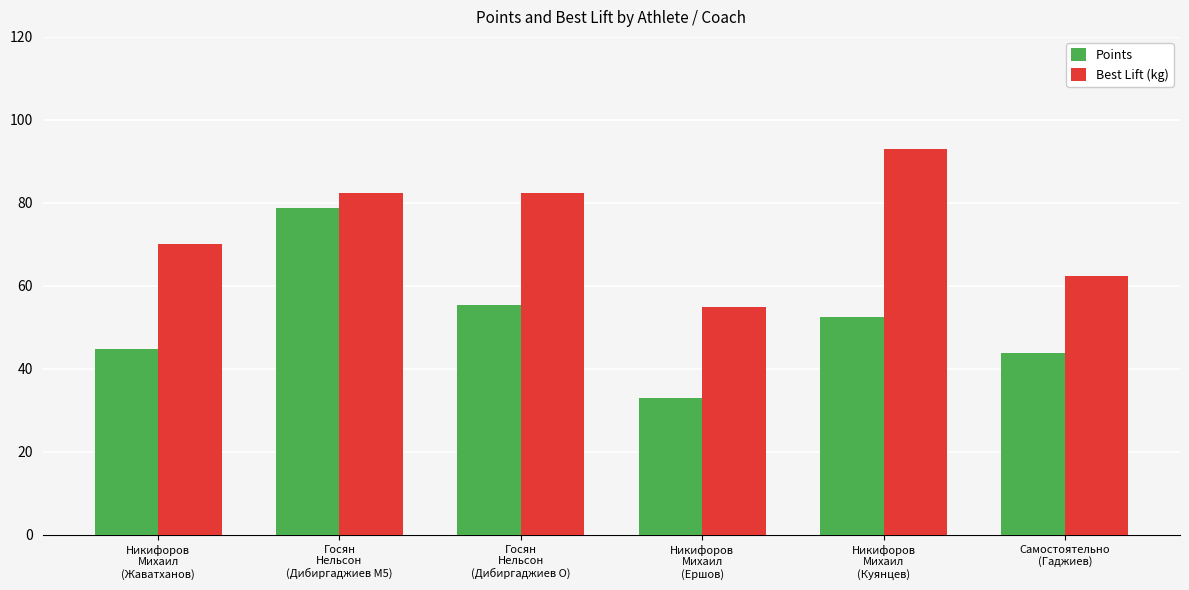

The Best Lift (kg) series shows 39.8 at Самостоятельно
(Гаджиев). True or false?

False